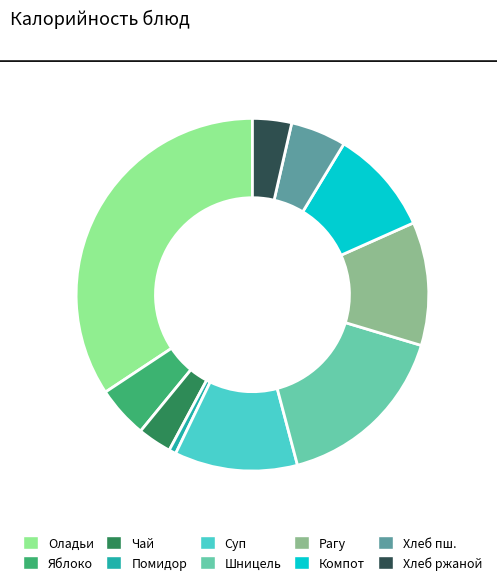

Is there any slice that represents more than half of the pie?

No